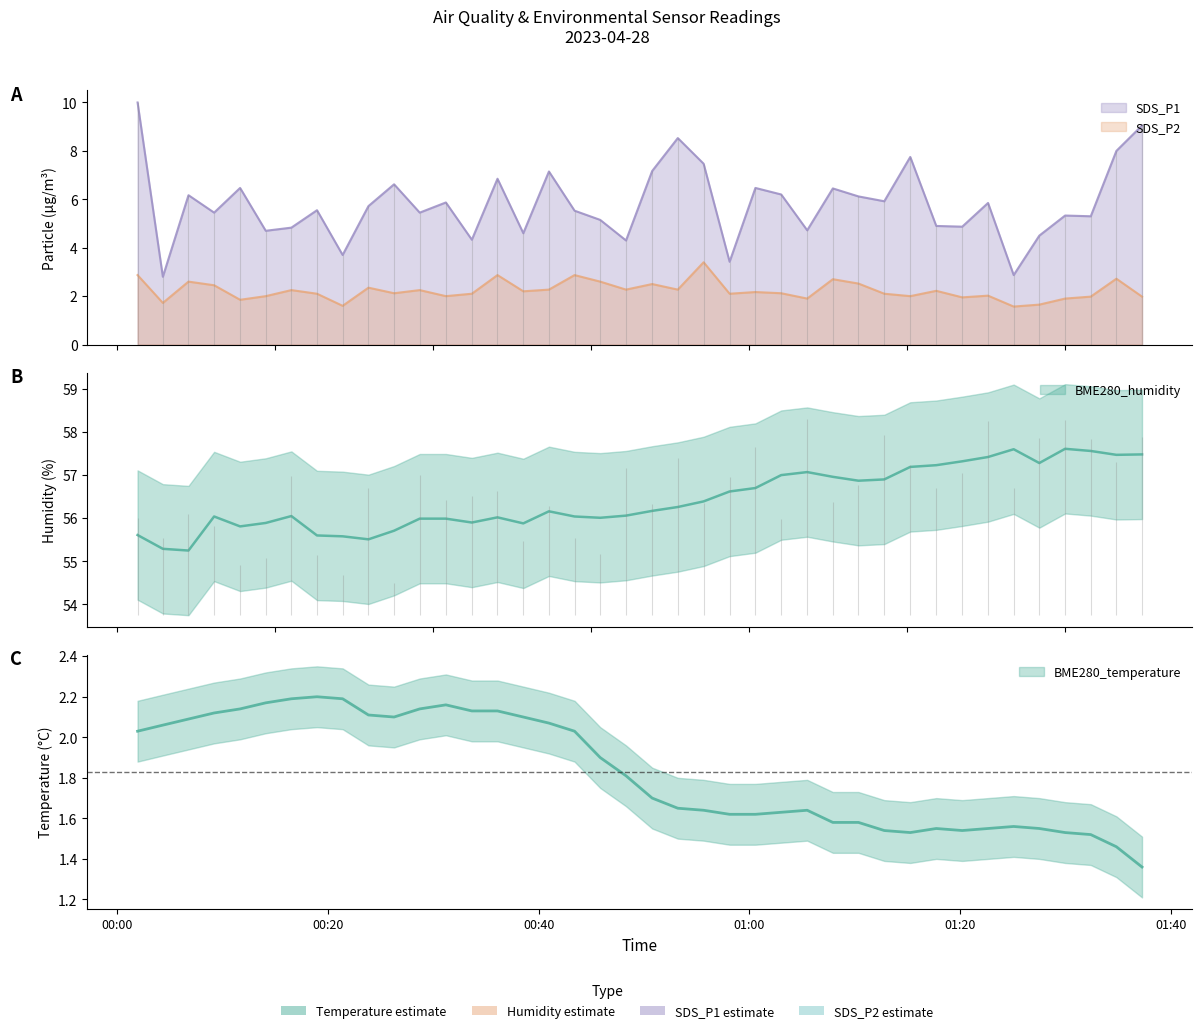

Does the chart display data point markers on the line(s)?

No